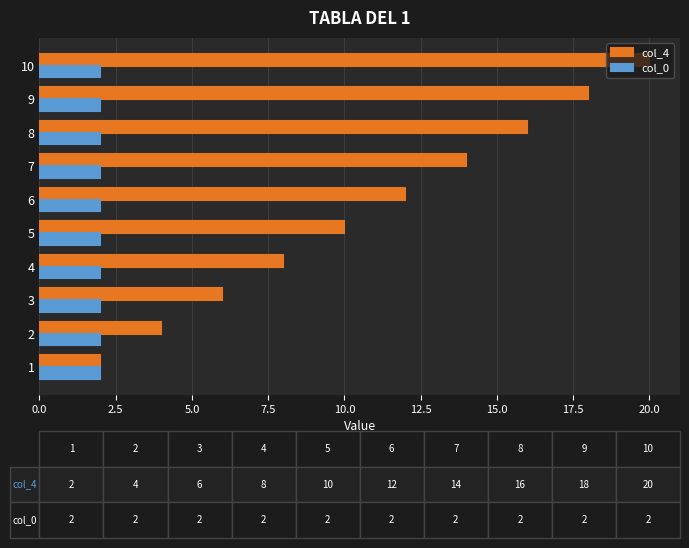

Which series has the largest total across all categories?

col_4